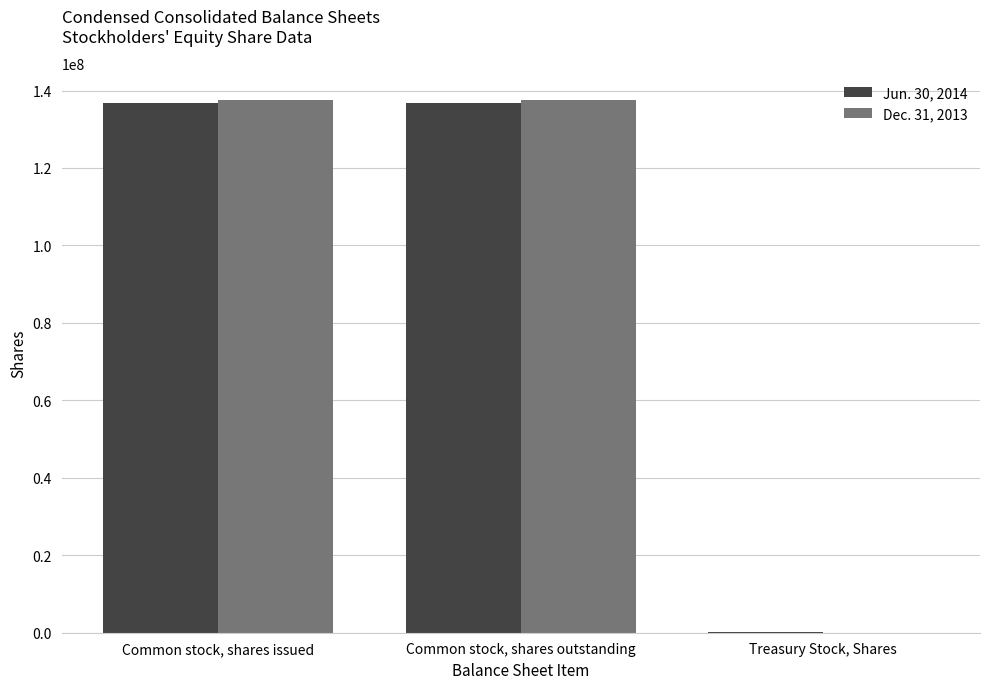

The value of Jun. 30, 2014 at Common stock, shares issued is 69712652. True or false?

False